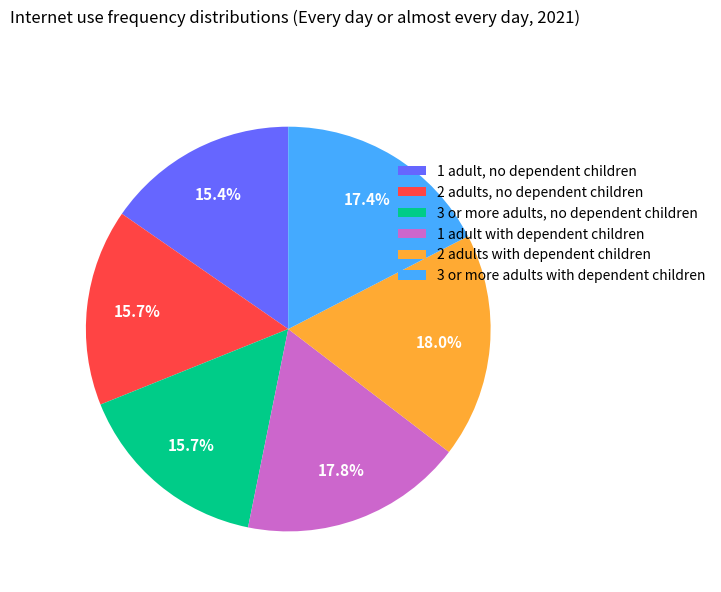

Is 1 adult, no dependent children the majority of the pie?

No